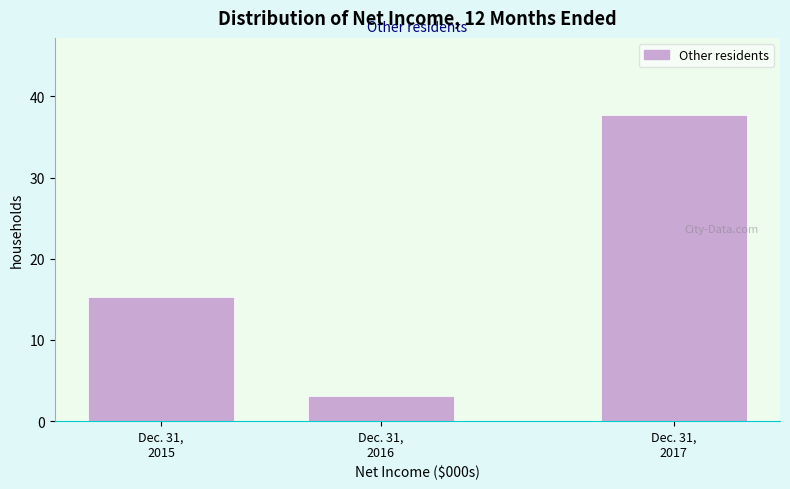

Reading left to right, what are all the values shown in this chart?

15.3	3.1	37.8